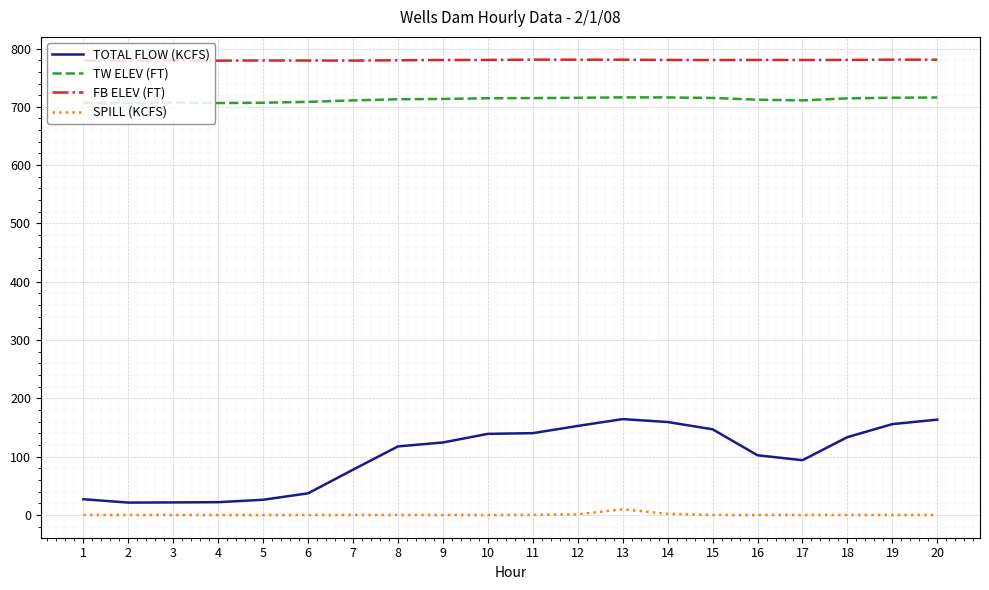

Which series has the largest total across all categories?

FB ELEV (FT)